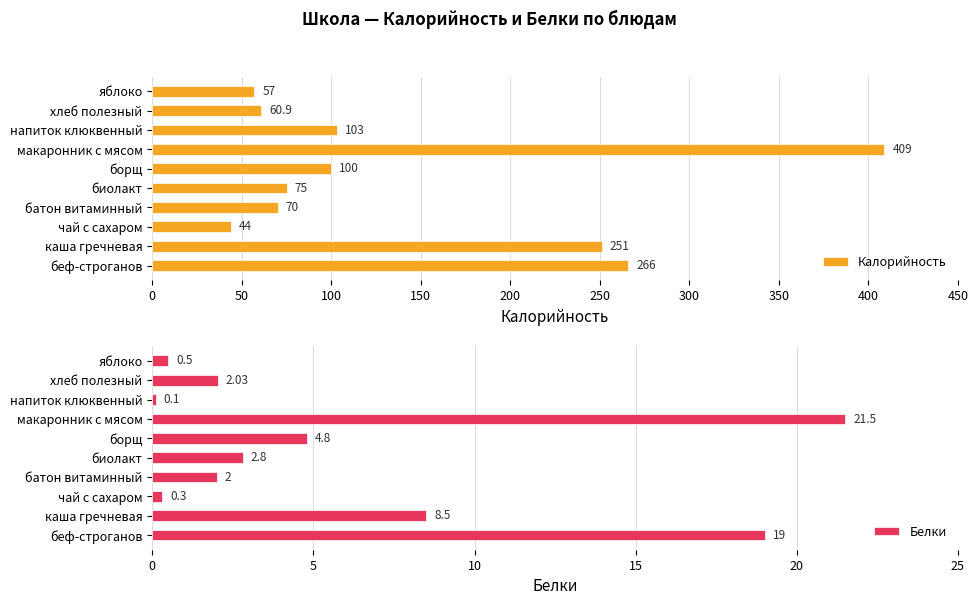

At which label does Калорийность reach its peak?

макаронник с мясом